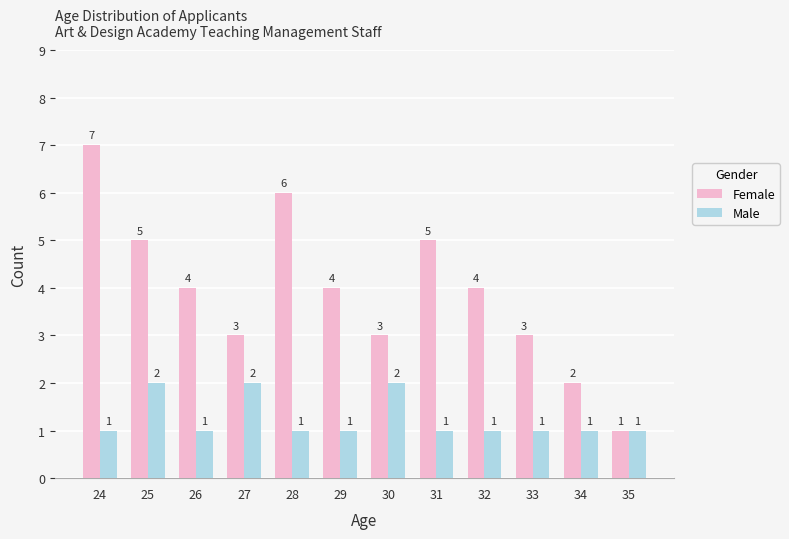

True or false: Male has a value of 1 at 33.

True